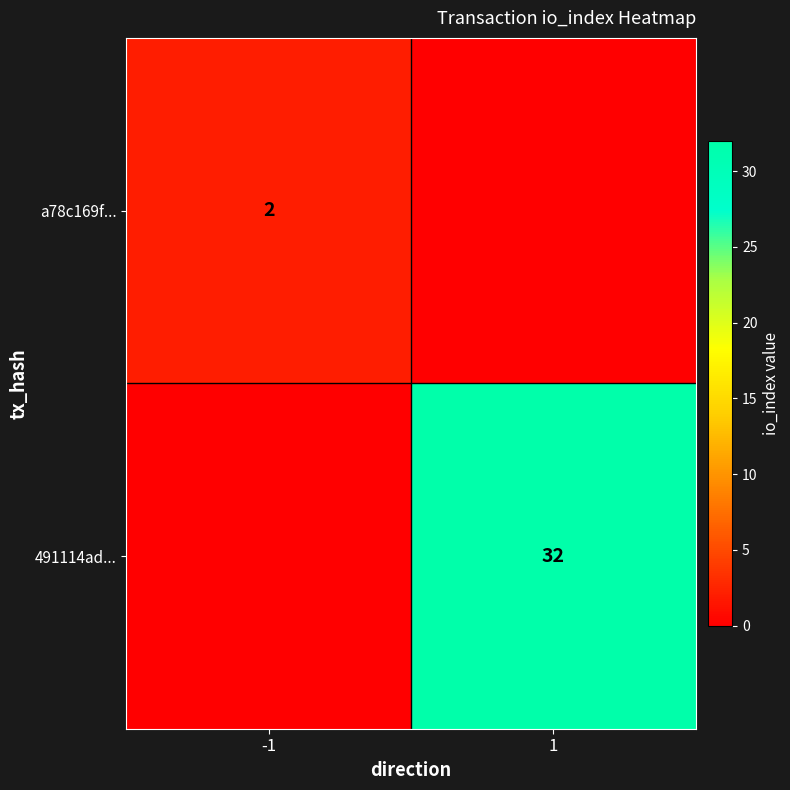

True or false: a78c169f... has a value of 2 at -1.

True